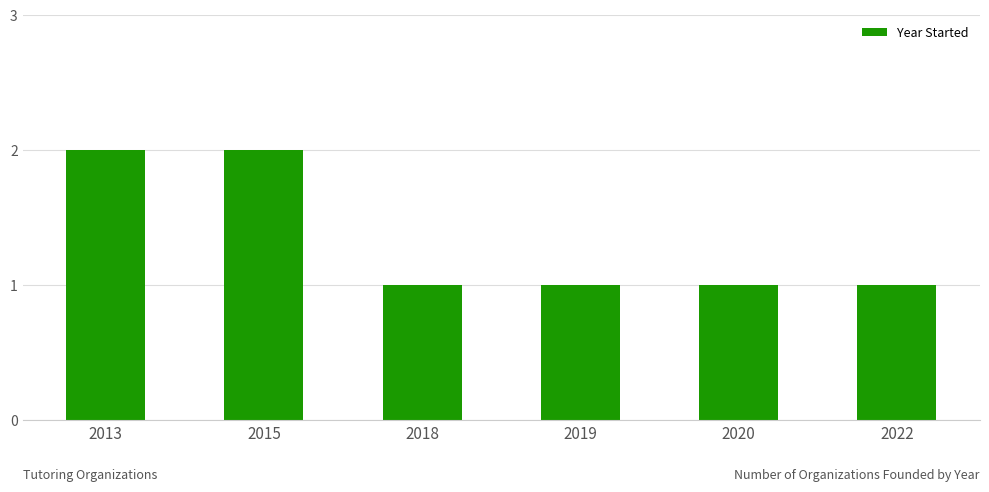

The value at 2019 is 0. True or false?

False